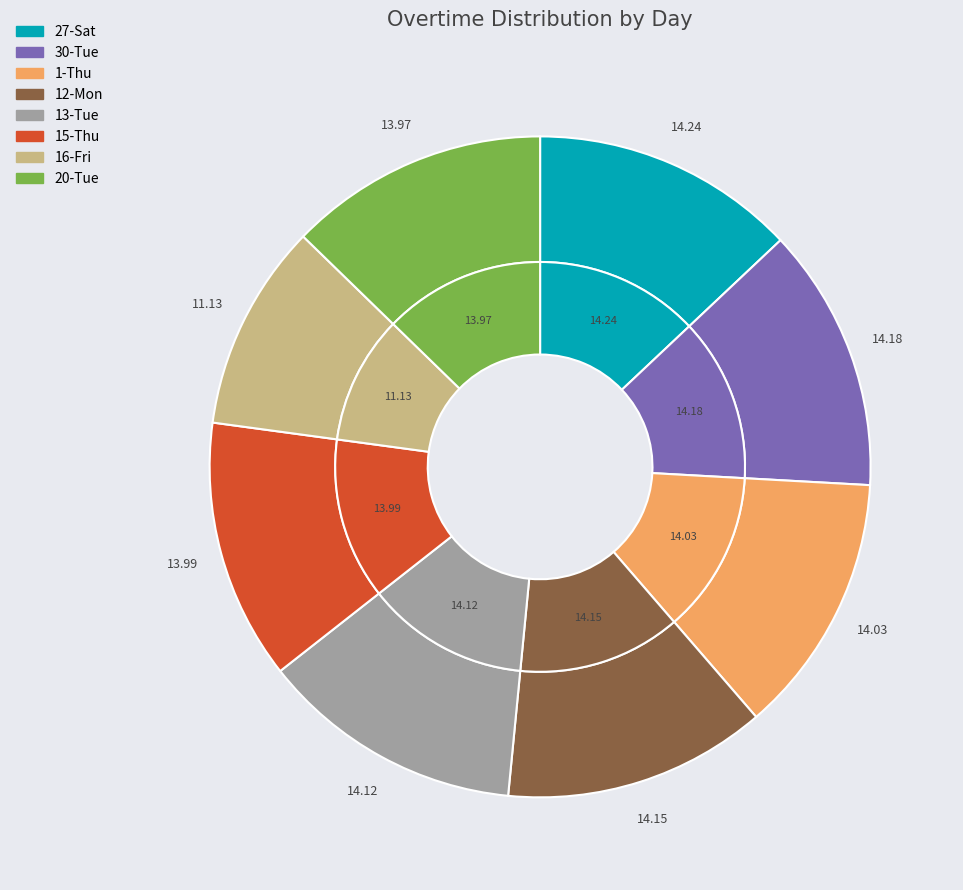

How many slices are in this pie chart?

8